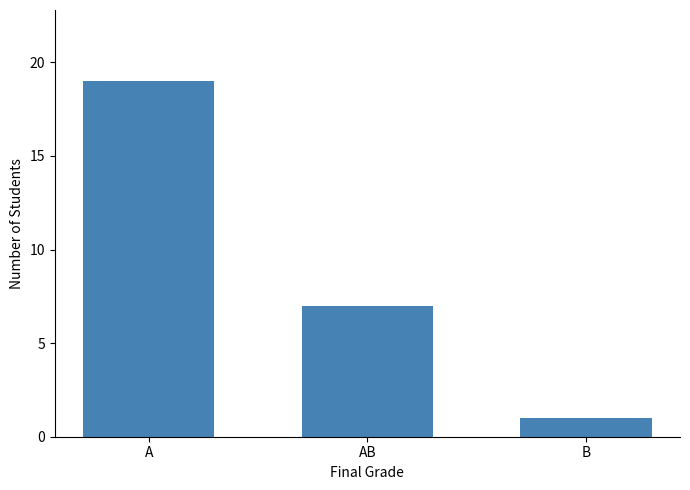

What value does the data have at AB?

7